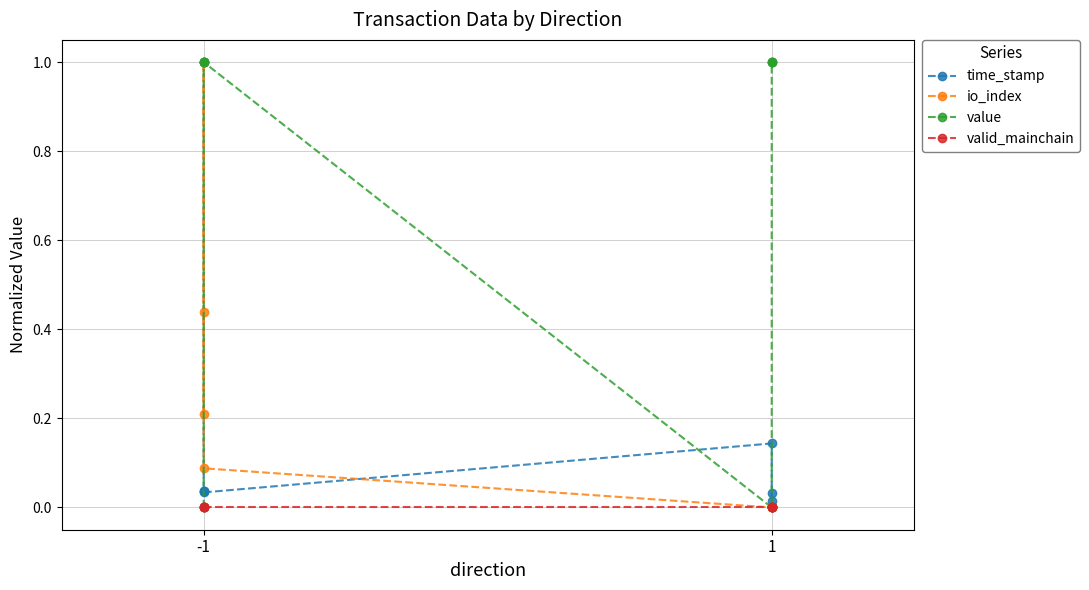

How many lines are shown in the chart?

4